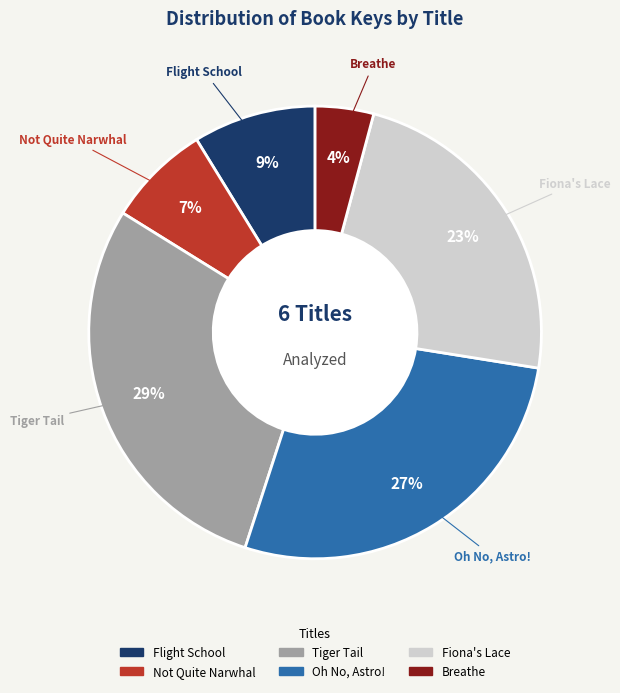

The Fiona's Lace slice represents 23% of the pie. True or false?

True